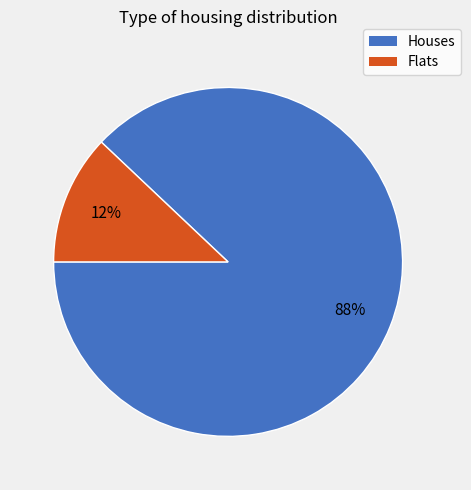

To the nearest percent, what is the difference between the largest and smallest slice percentages?

76%